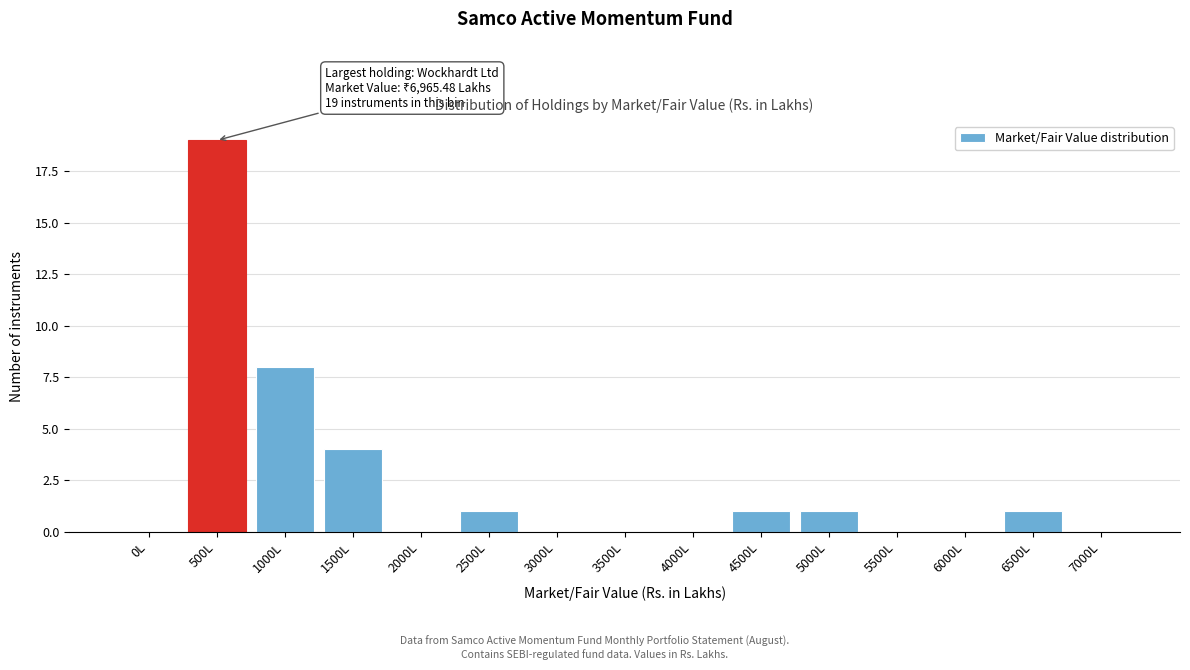

Reading left to right, extract all data points from this chart.

0L=0	500L=19	1000L=8	1500L=4	2000L=0	2500L=1	3000L=0	3500L=0	4000L=0	4500L=1	5000L=1	5500L=0	6000L=0	6500L=1	7000L=0